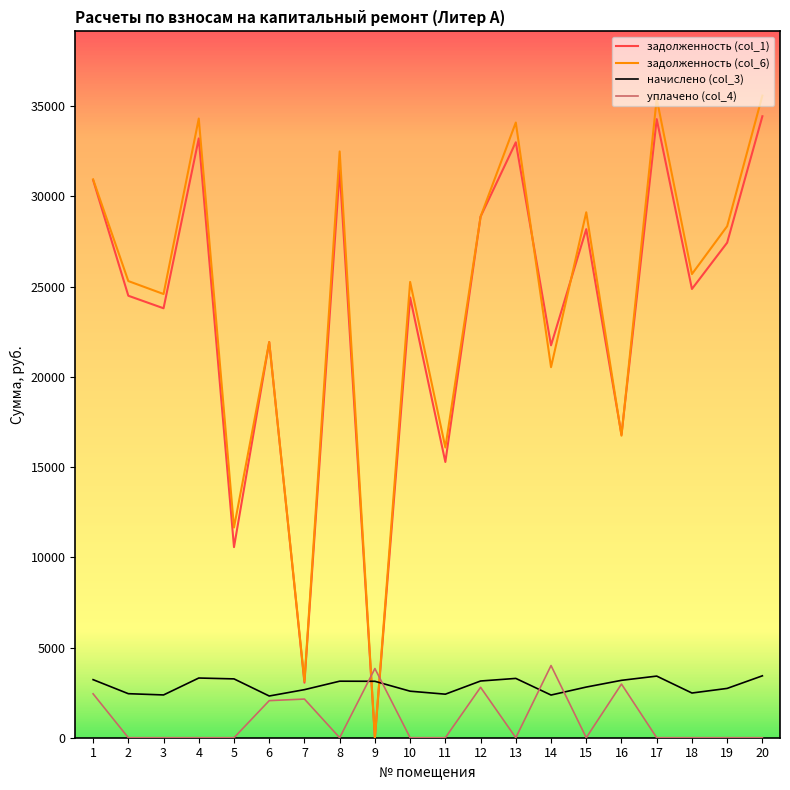

True or false: начислено (col_3) and задолженность (col_6) intersect in this chart.

True